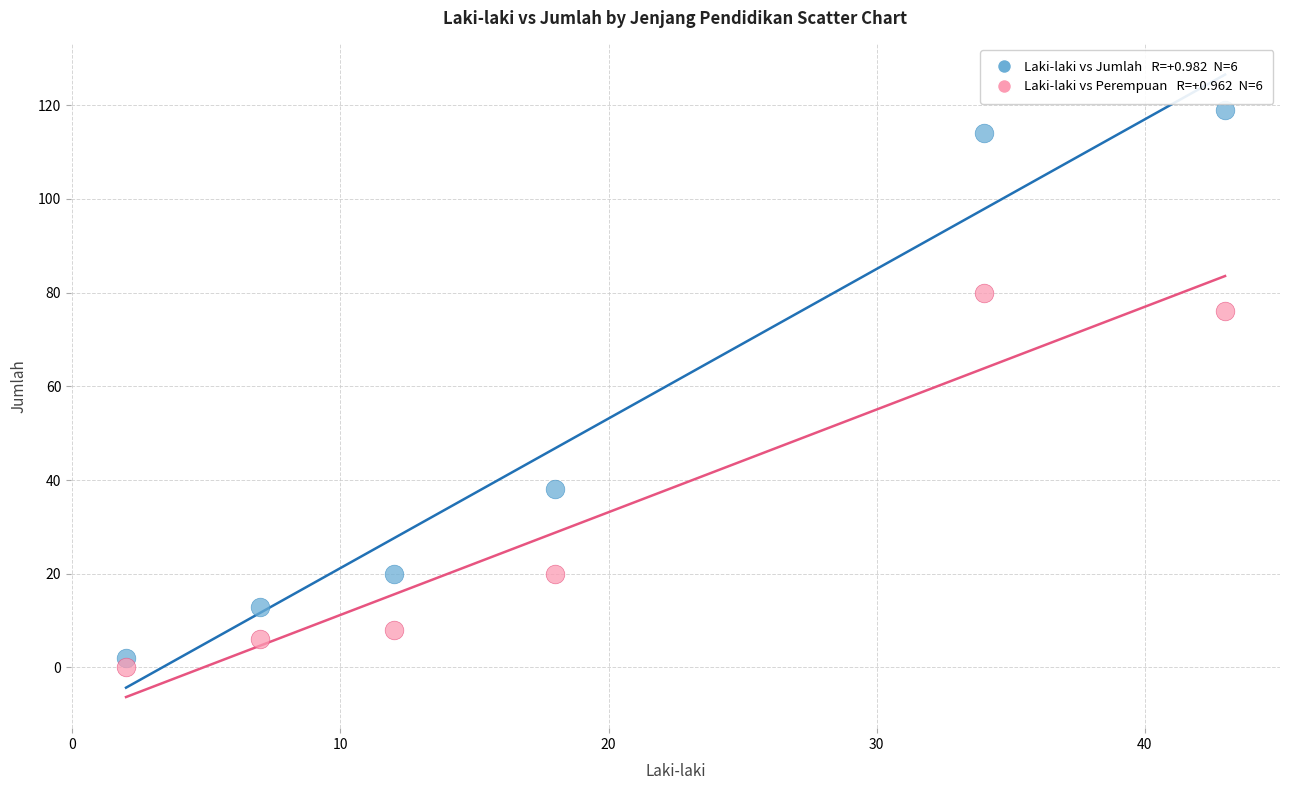

Across all series, what Y value is closest to 59?

76